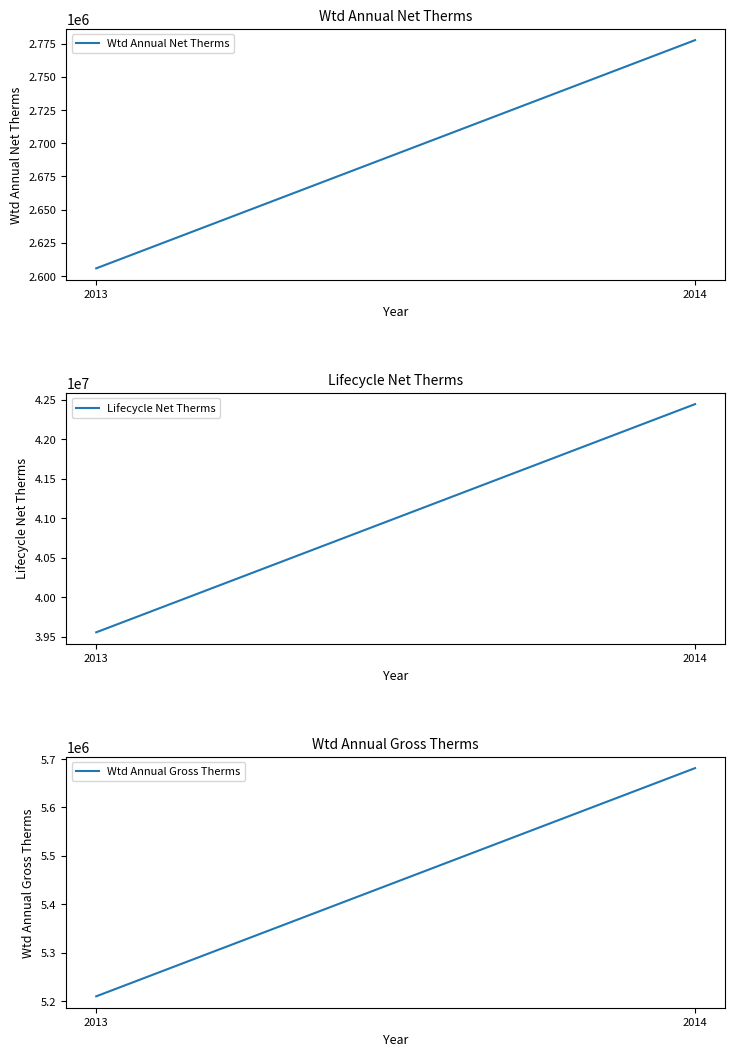

At which label does Wtd Annual Gross Therms reach its peak?

2014